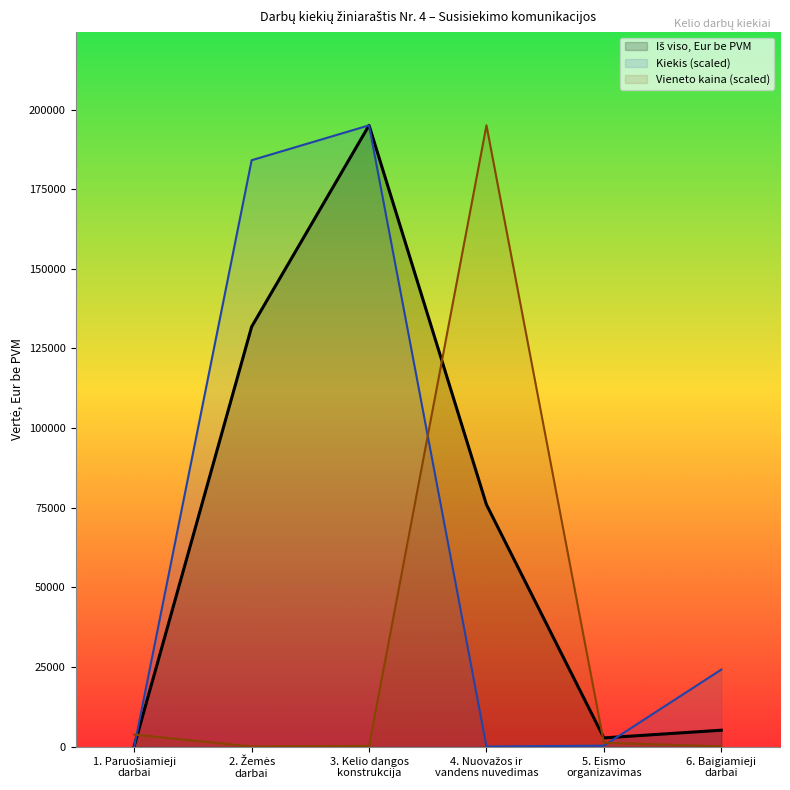

What is the value of the Kiekis point at the 1st from the left?

41.6